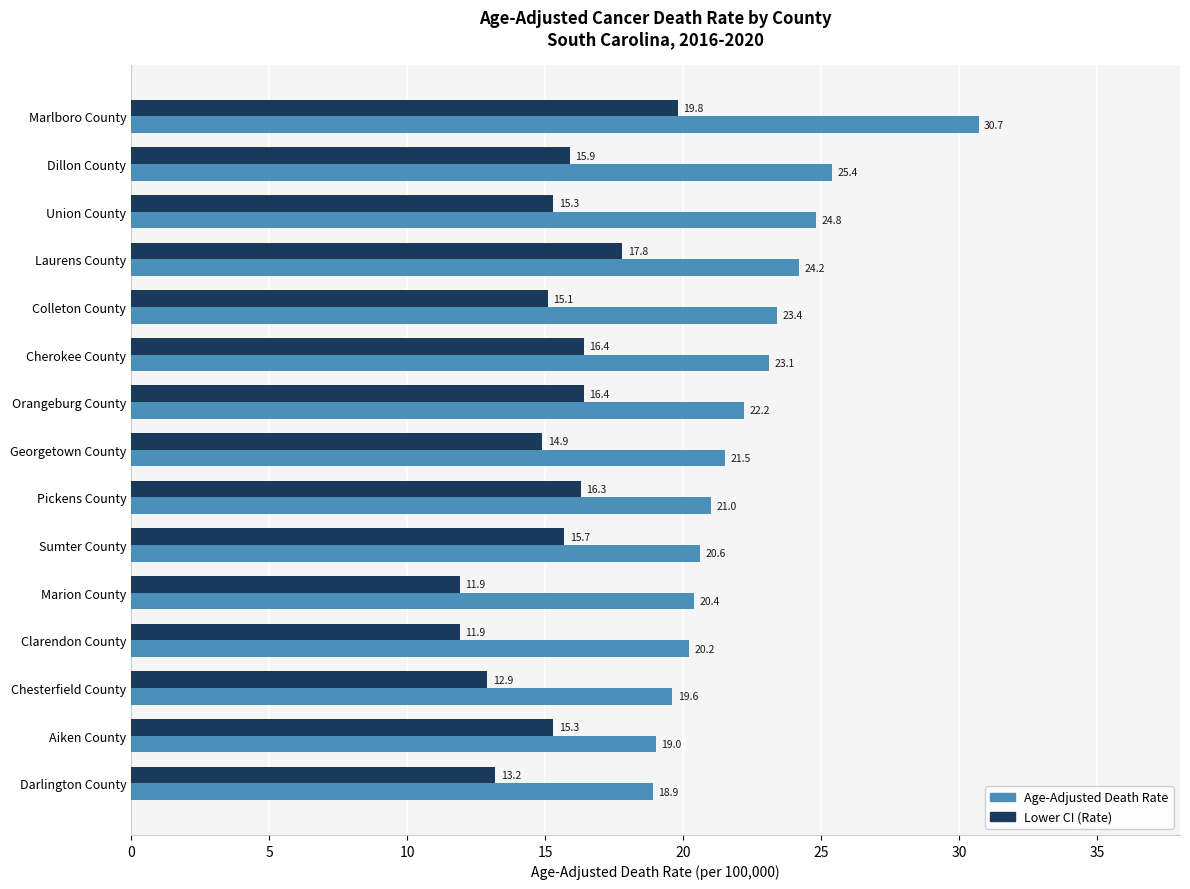

Which series has the largest total across all categories?

Age-Adjusted Death Rate